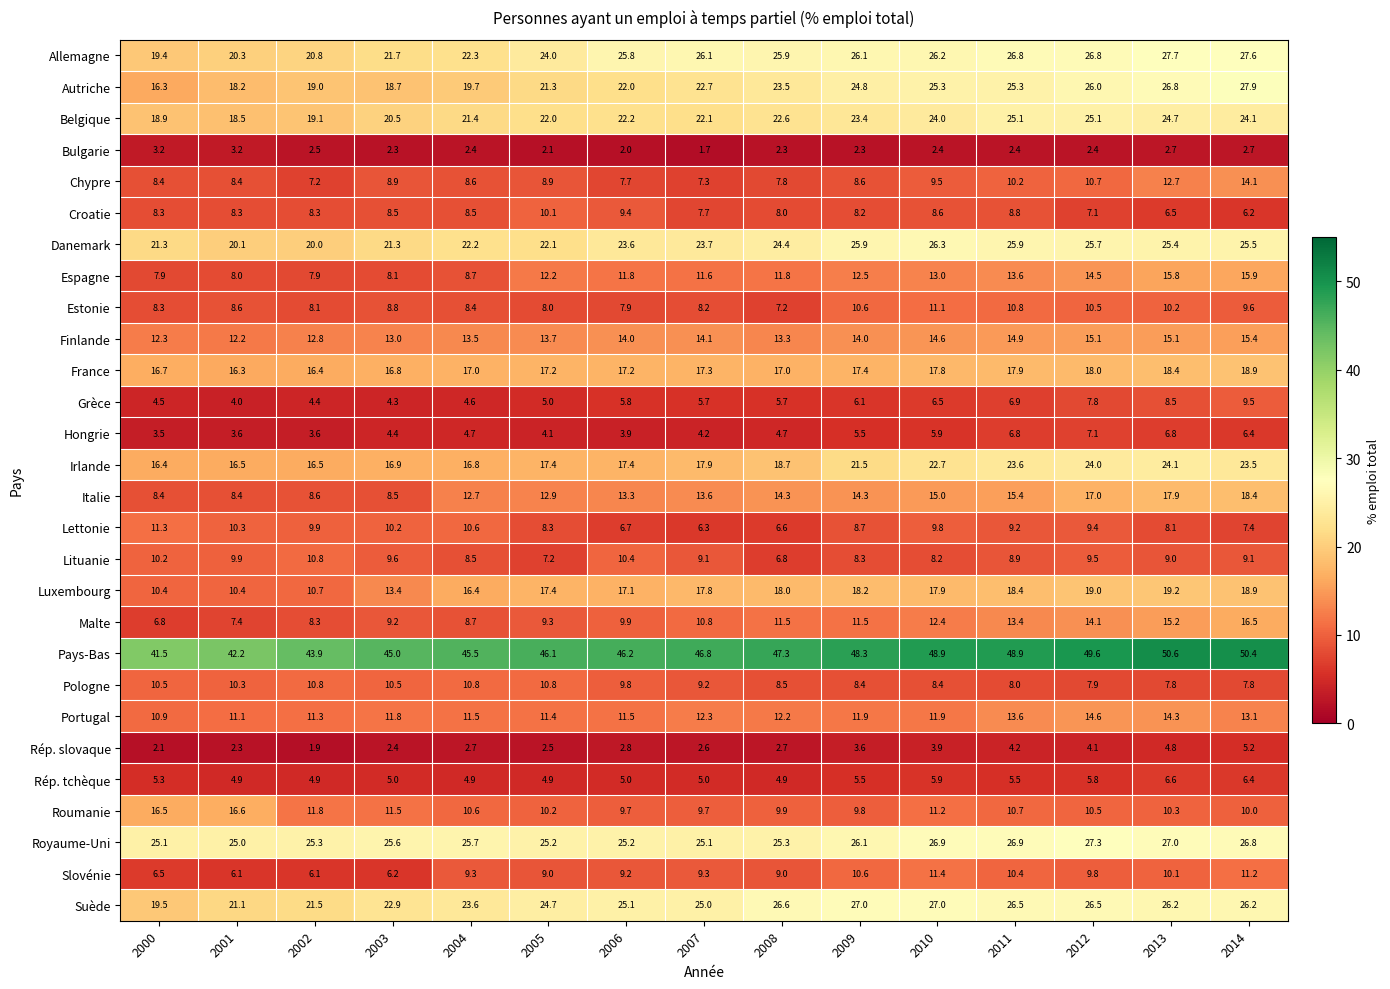

At which label does Lettonie reach its peak?

2000